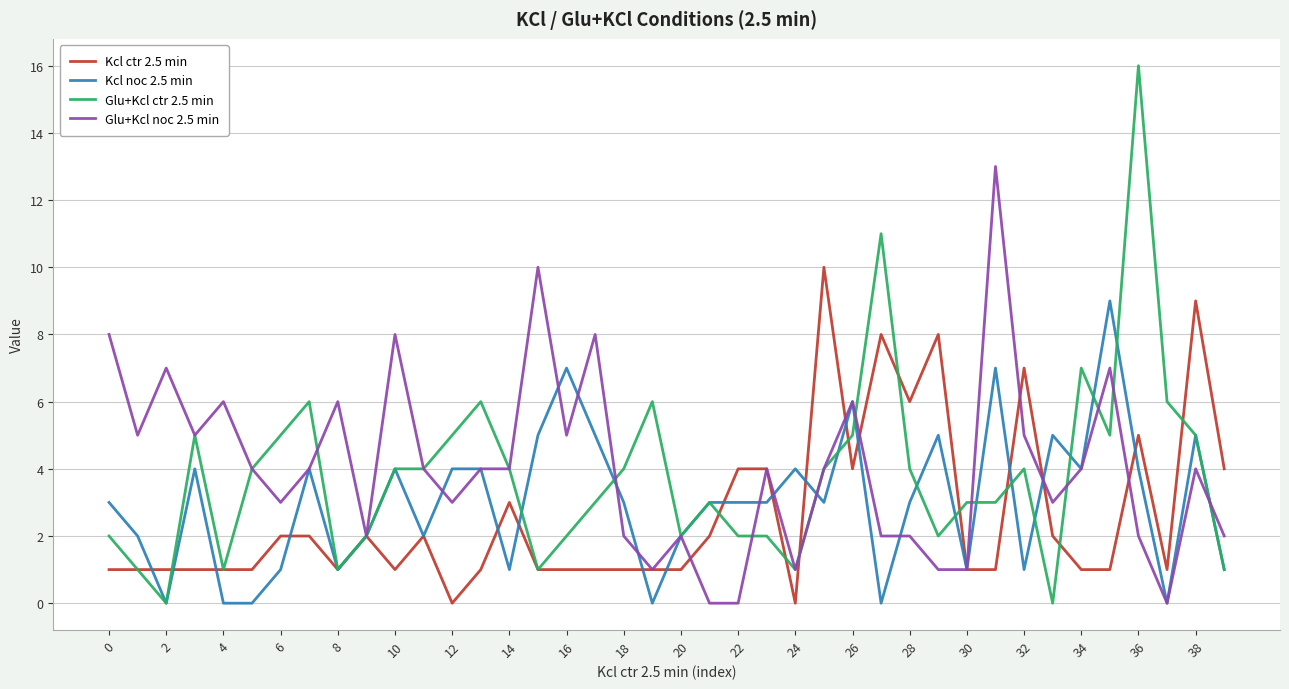

List the series in order of their overall mean, lowest first.

Kcl ctr 2.5 min, Kcl noc 2.5 min, Glu+Kcl ctr 2.5 min, Glu+Kcl noc 2.5 min